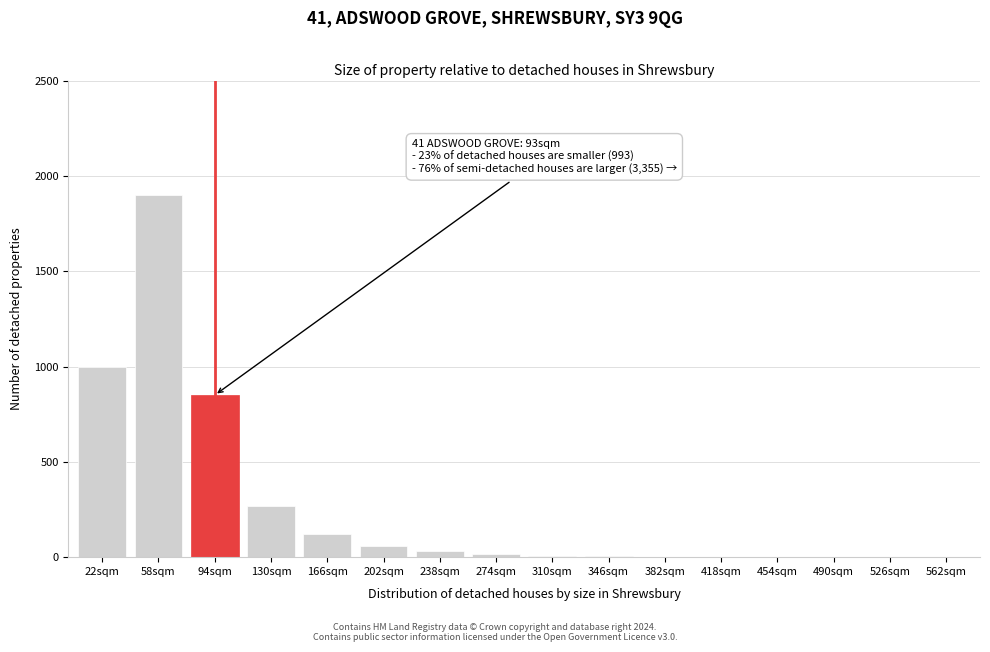

Is it true that the value at 130sqm is 188?

False